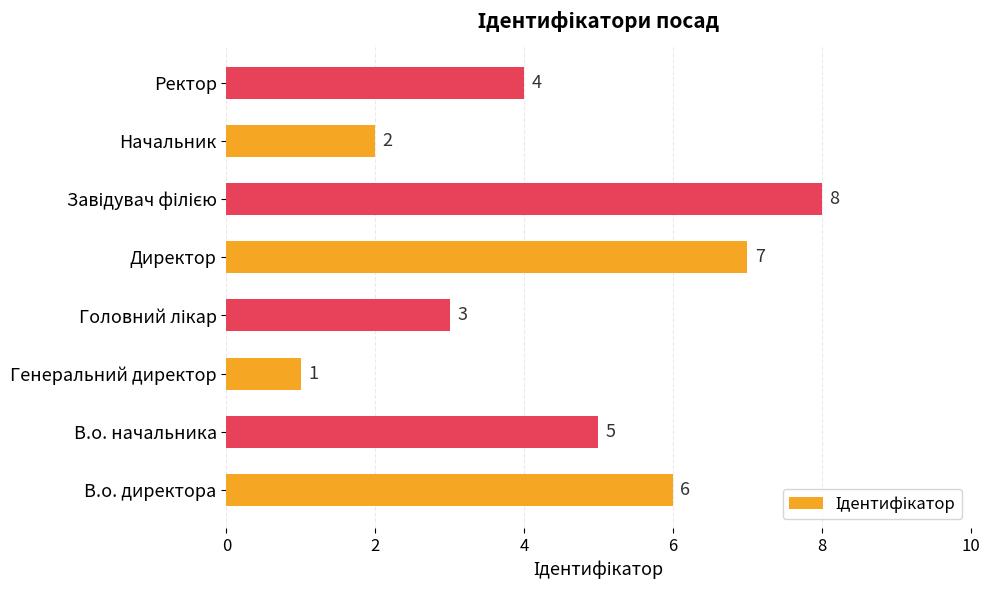

The value at Начальник is 3. True or false?

False